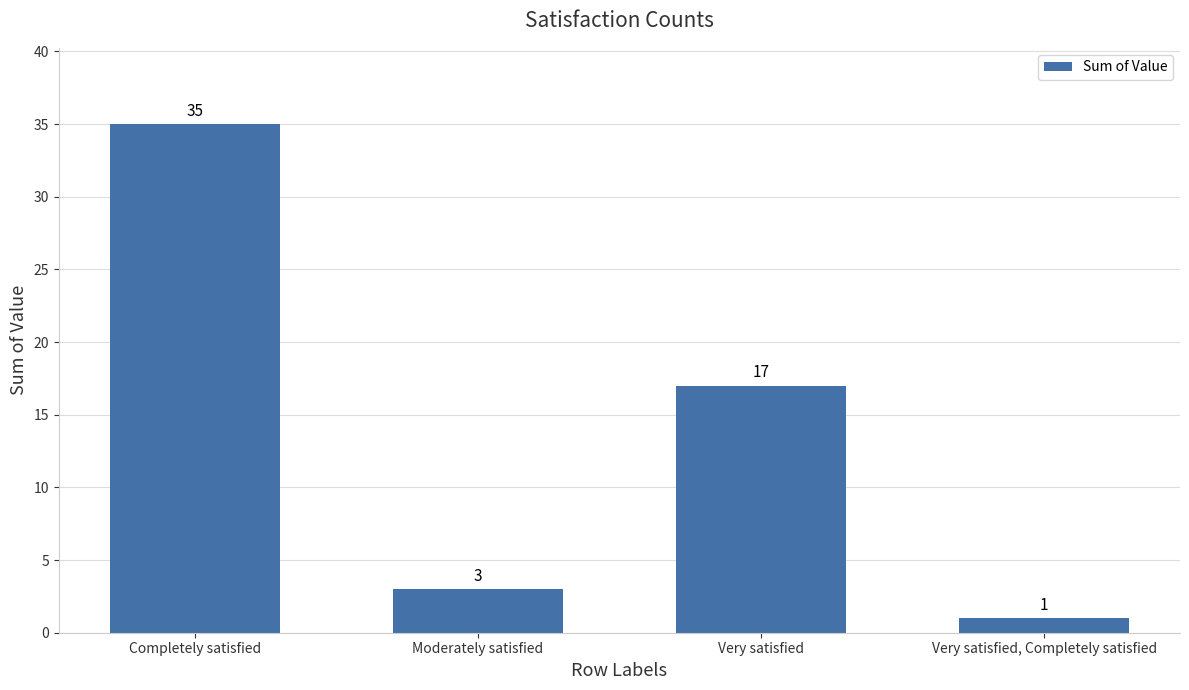

True or false: the data shows 1 at Very satisfied, Completely satisfied.

True